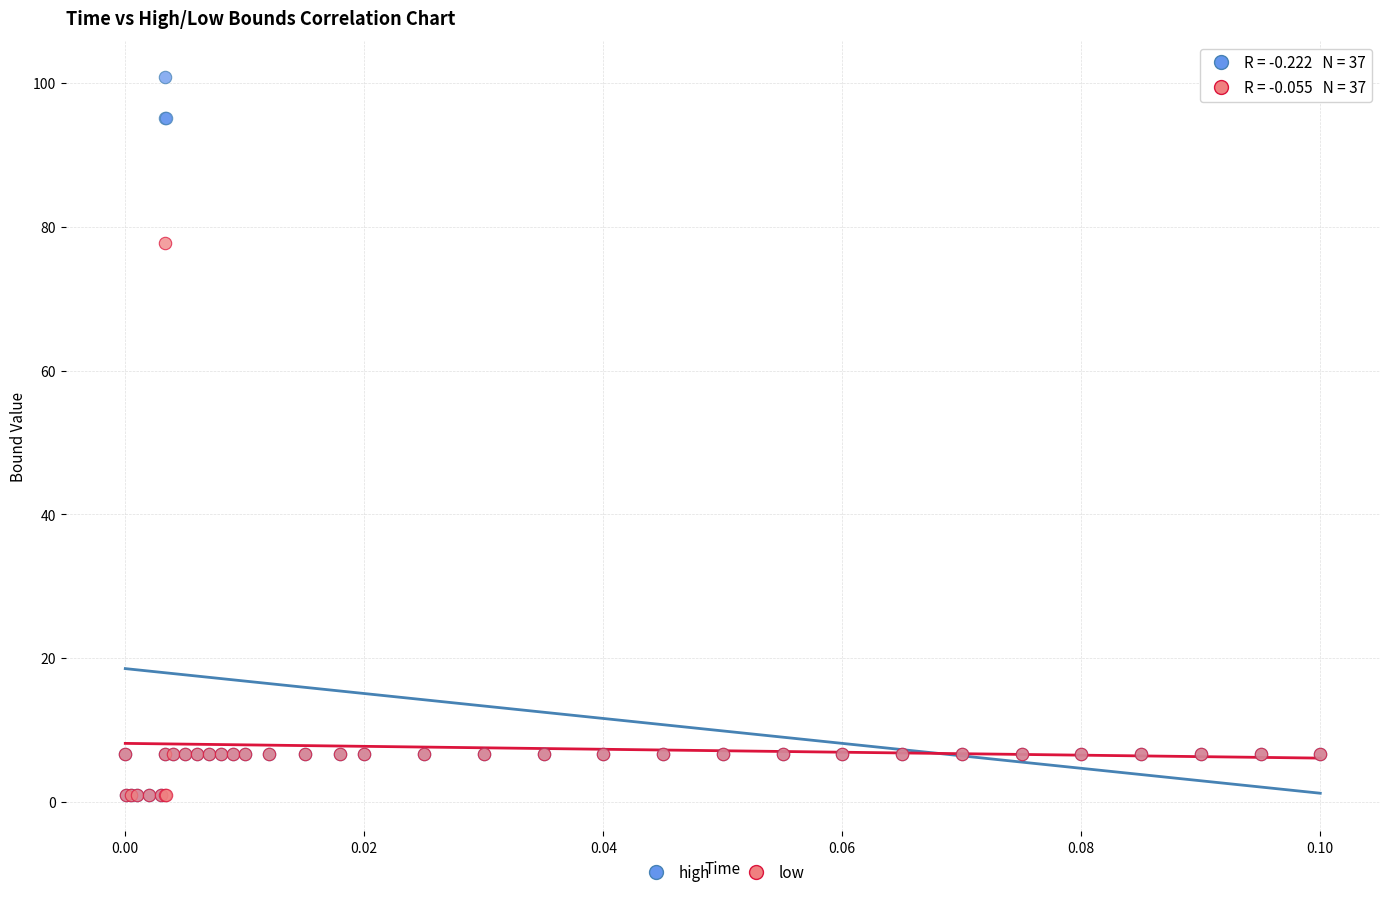

Which series contains the highest Y value?

high